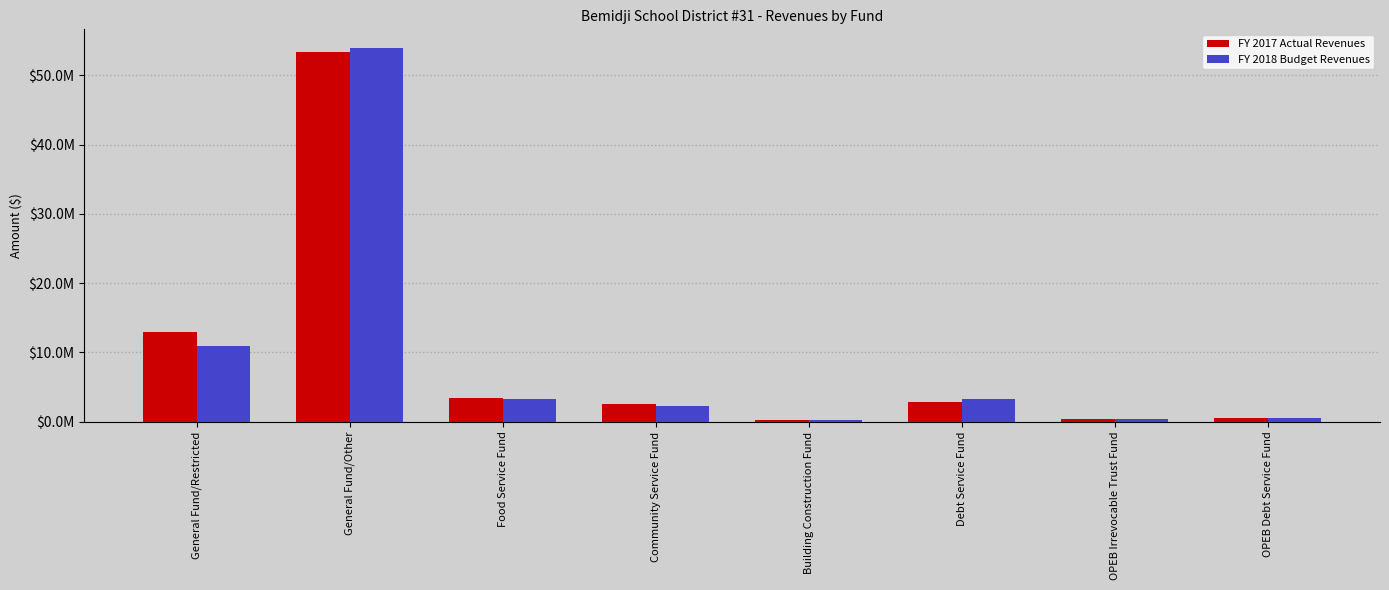

Reading left to right, what are all the values shown in this chart?

FY 2017 Actual Revenues: 13018462	53402354	3430509	2530670	322377	2919620	425966	533973
FY 2018 Budget Revenues: 10890269	53926360	3299016	2320990	225000	3299810	375000	539726